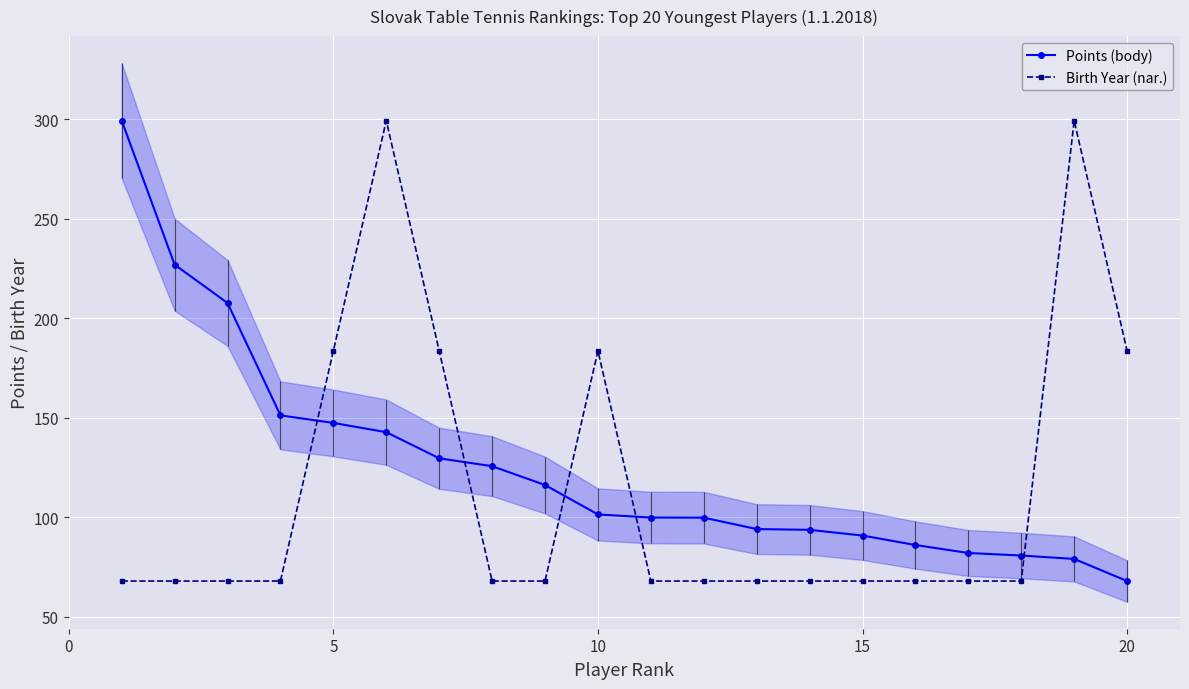

List the series in order of their overall mean, lowest first.

Birth Year (nar.), Points (body)